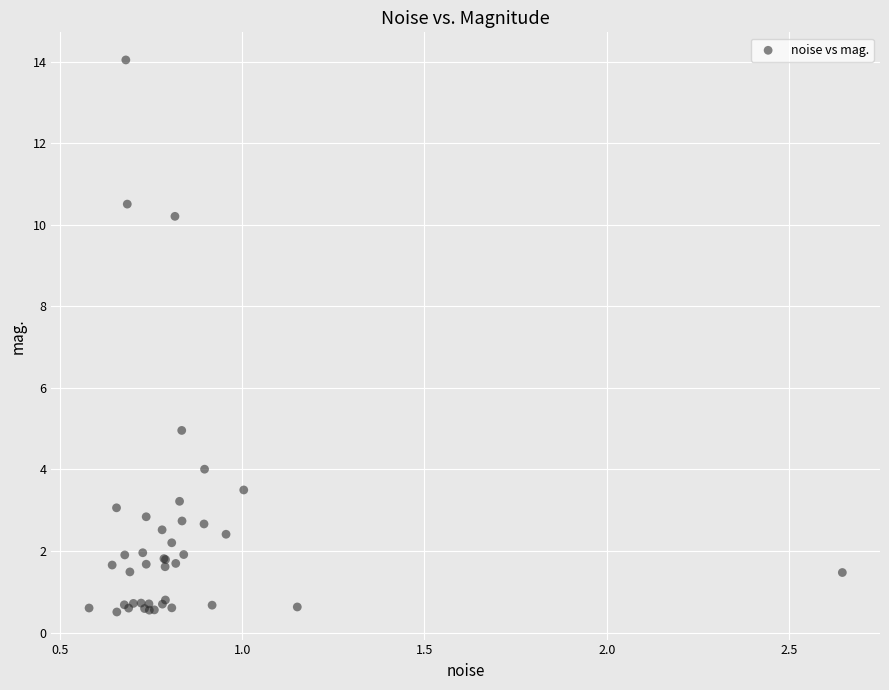

What Y value in the scatter plot is closest to 7?

5.0